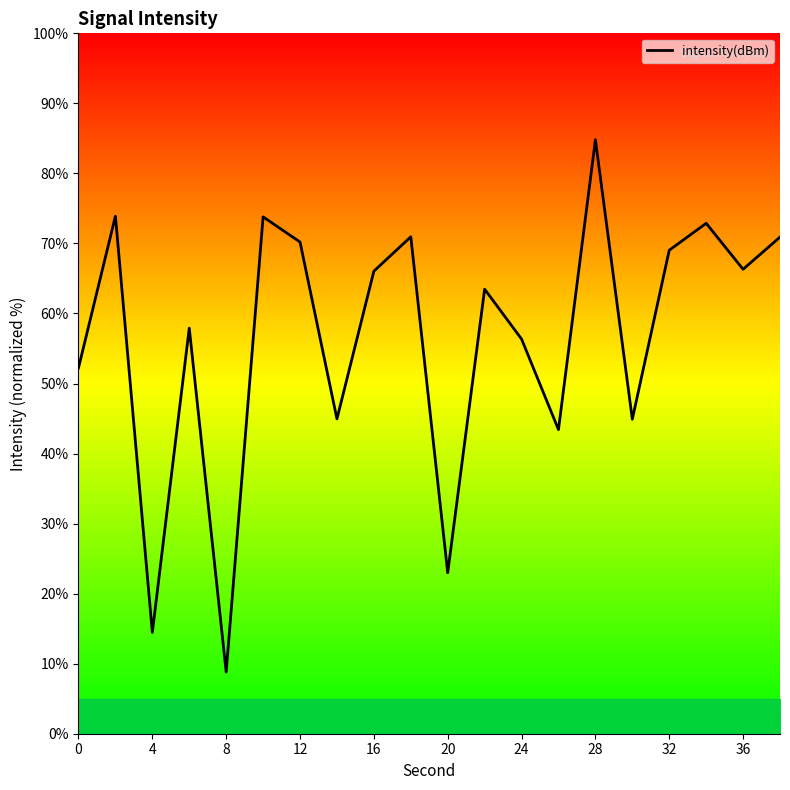

How many data points are less than 66?

10